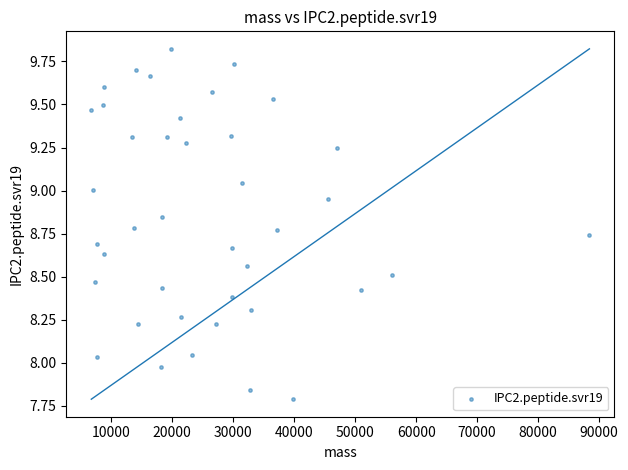

What is the range of X values (max minus min)?

81642.3